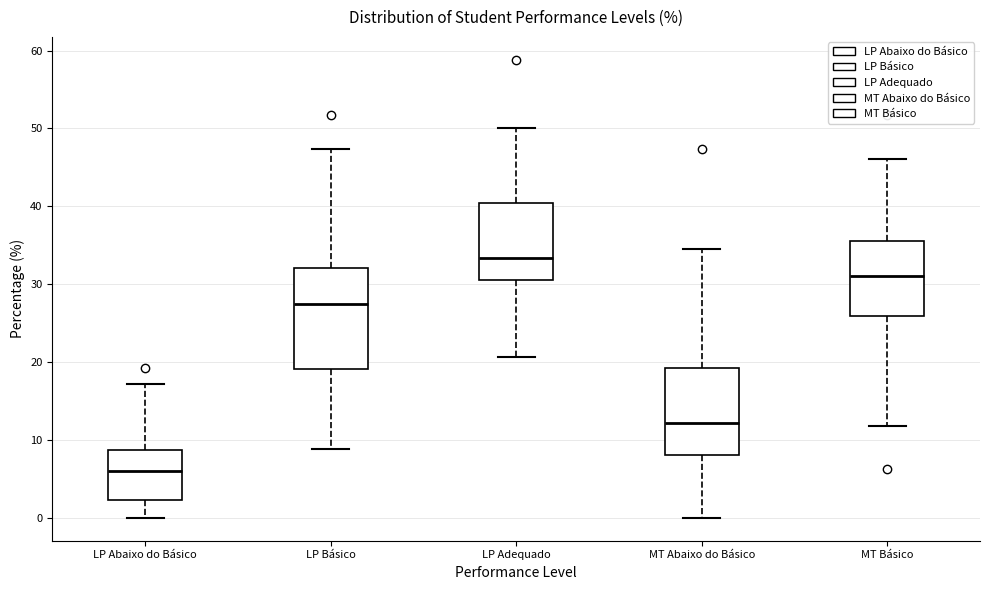

Which box is the tallest, from its lower edge to its upper edge?

LP Básico